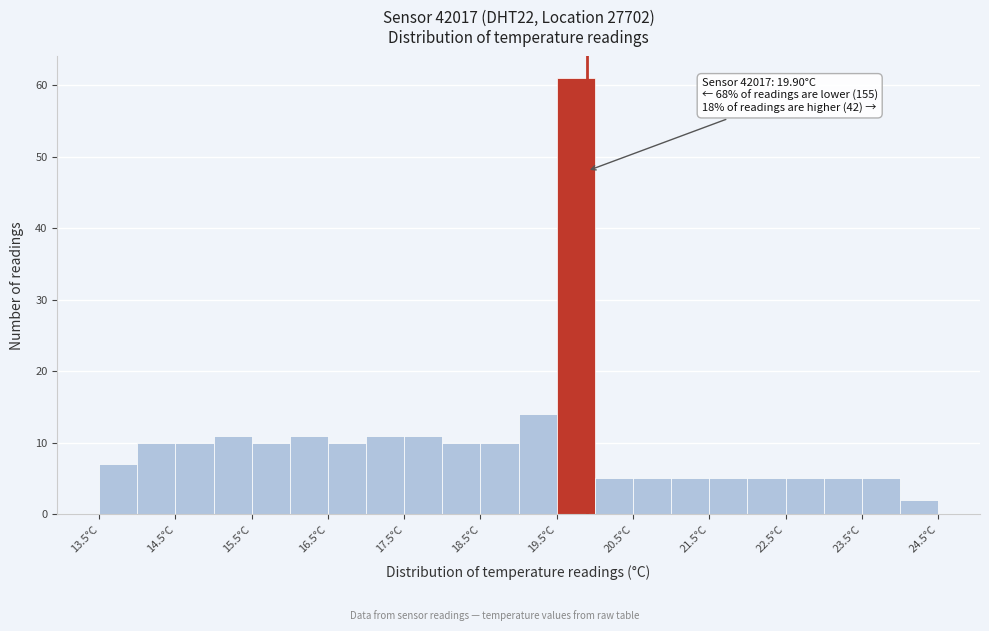

Which range on the x-axis has the tallest bar?

19.5 to 20.0